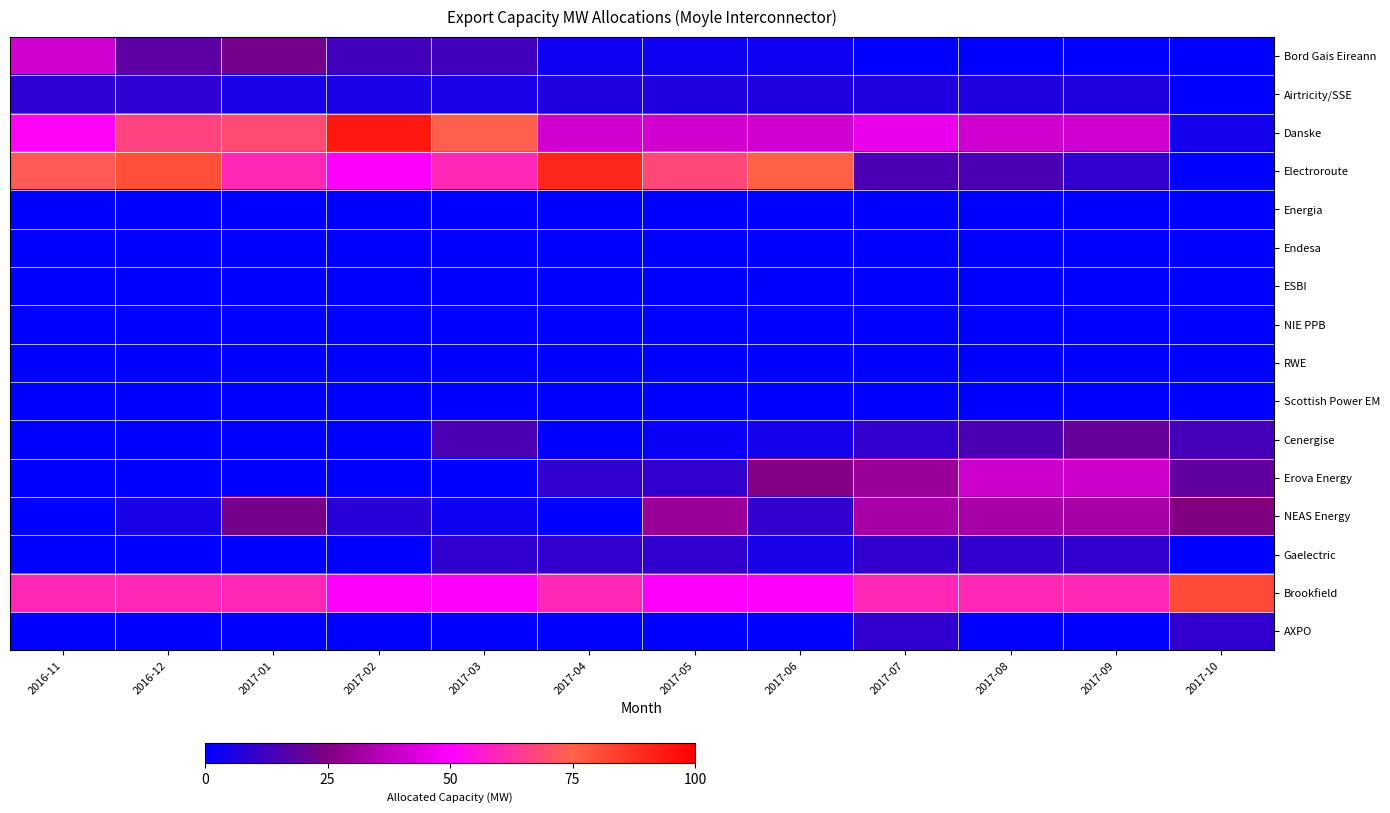

Which series has the largest range (max minus min)?

Danske